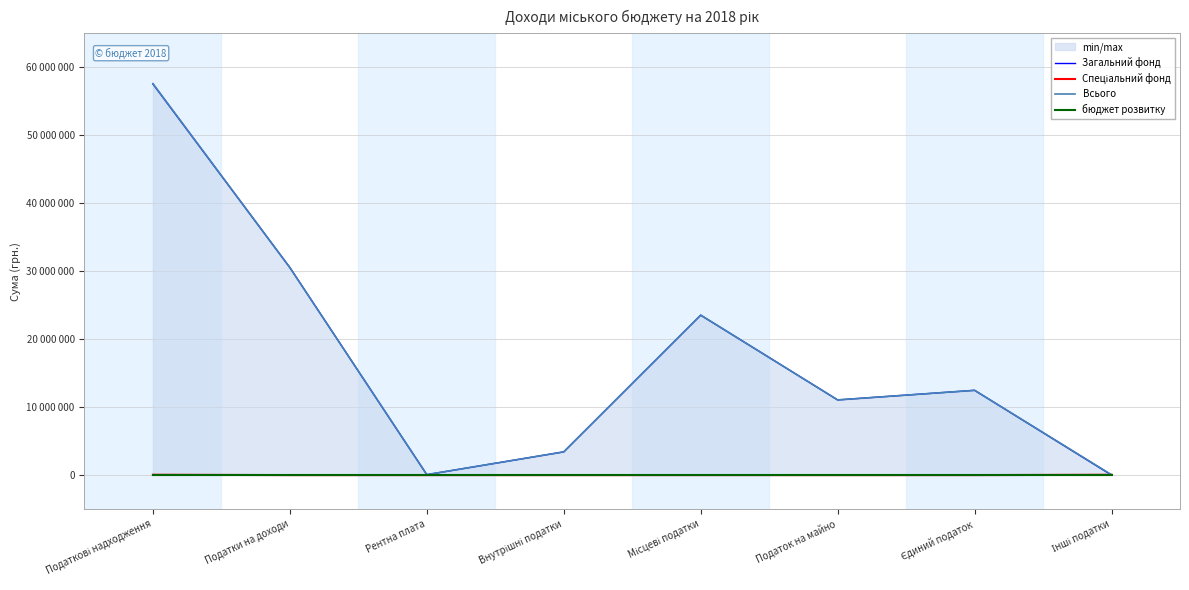

Reading left to right, transcribe all the data shown in this chart.

Загальний фонд: Податкові надходження=57545260	Податки на доходи=30530000	Рентна плата=65000	Внутрішні податки=3416300	Місцеві податки=23533960	Податок на майно=11061231	Єдиний податок=12472729	Інші податки=0
Спеціальний фонд: Податкові надходження=49000	Податки на доходи=0	Рентна плата=0	Внутрішні податки=0	Місцеві податки=0	Податок на майно=0	Єдиний податок=0	Інші податки=49000
Всього: Податкові надходження=57594260	Податки на доходи=30530000	Рентна плата=65000	Внутрішні податки=3416300	Місцеві податки=23533960	Податок на майно=11061231	Єдиний податок=12472729	Інші податки=49000
бюджет розвитку: Податкові надходження=0	Податки на доходи=0	Рентна плата=0	Внутрішні податки=0	Місцеві податки=0	Податок на майно=0	Єдиний податок=0	Інші податки=0